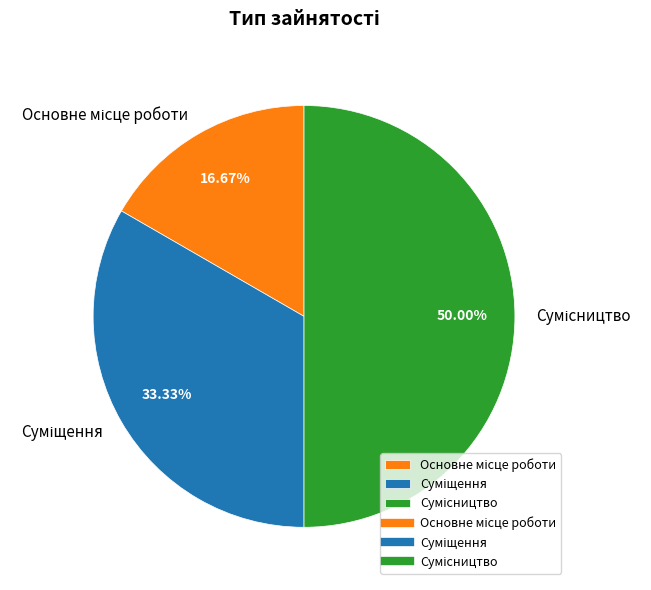

Count the number of slices in the pie.

3